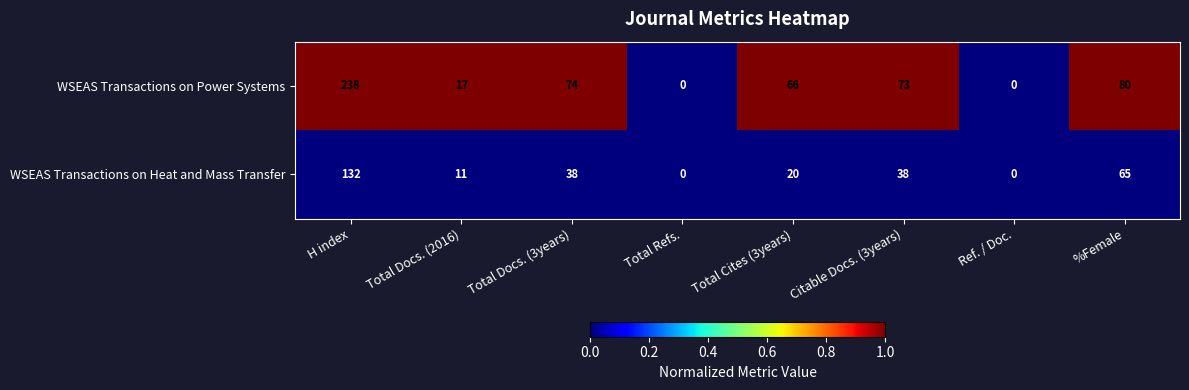

What is the total value across all series at Total Cites (3years)?

86